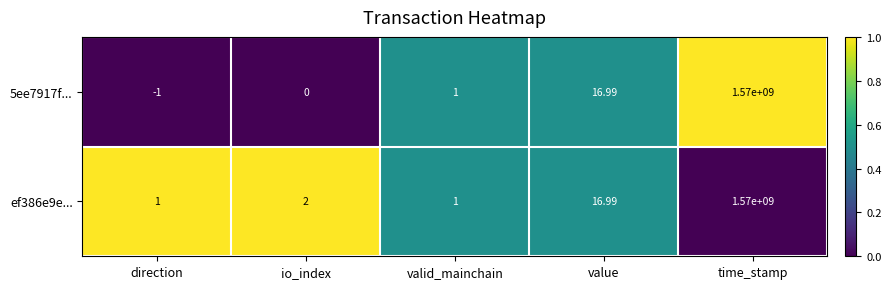

Rank the categories by 5ee7917f... value from highest to lowest.

time_stamp, value, valid_mainchain, io_index, direction